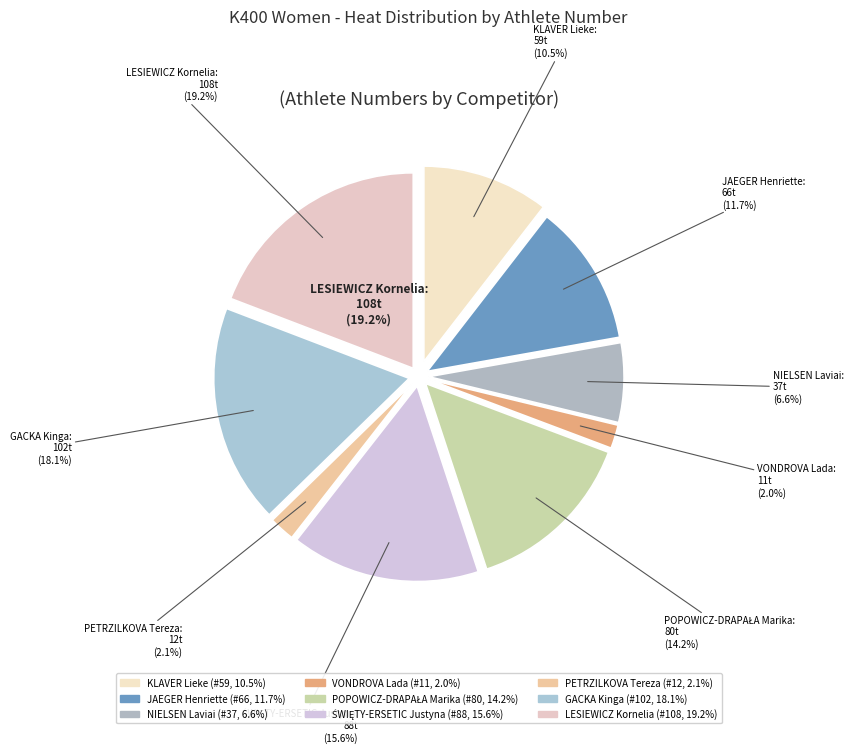

How many segments does this pie chart have?

9